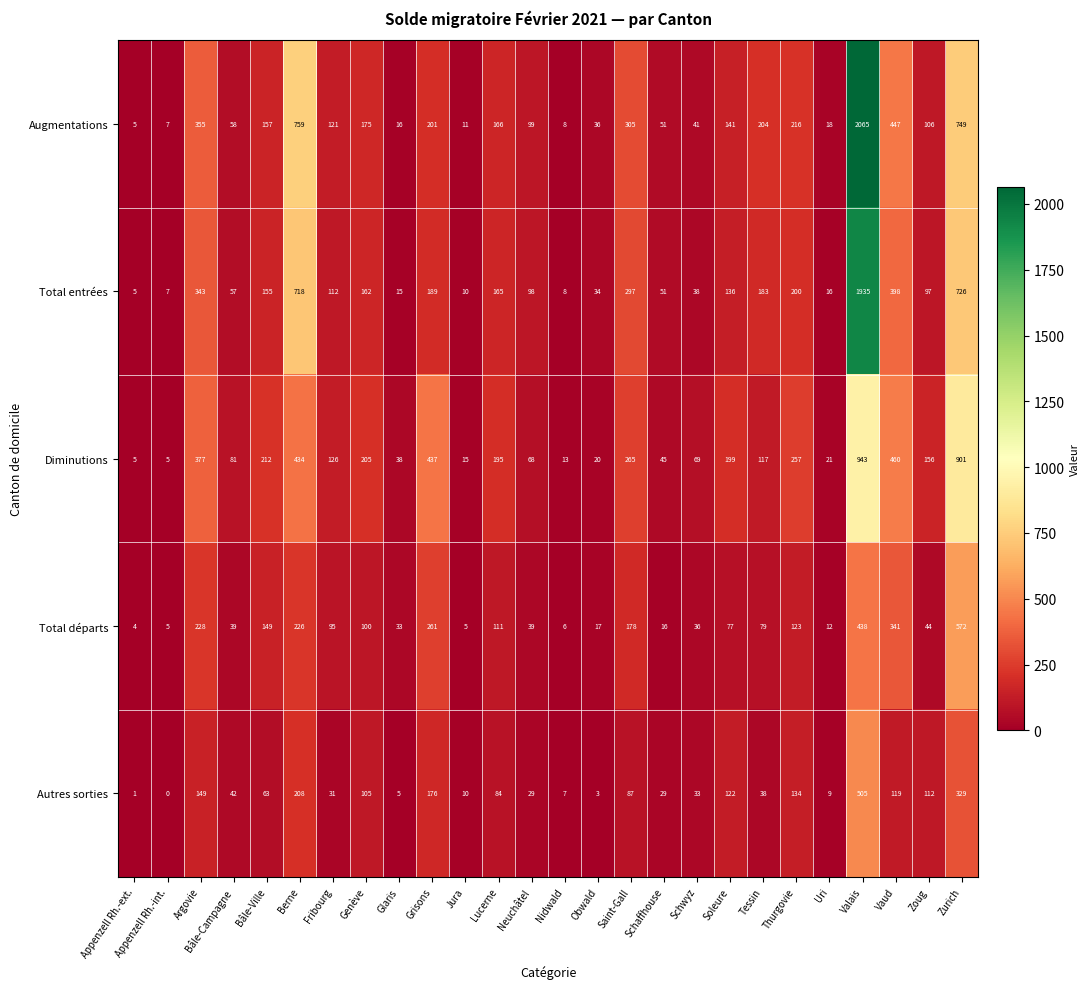

What is the total value across all series at Jura?

51